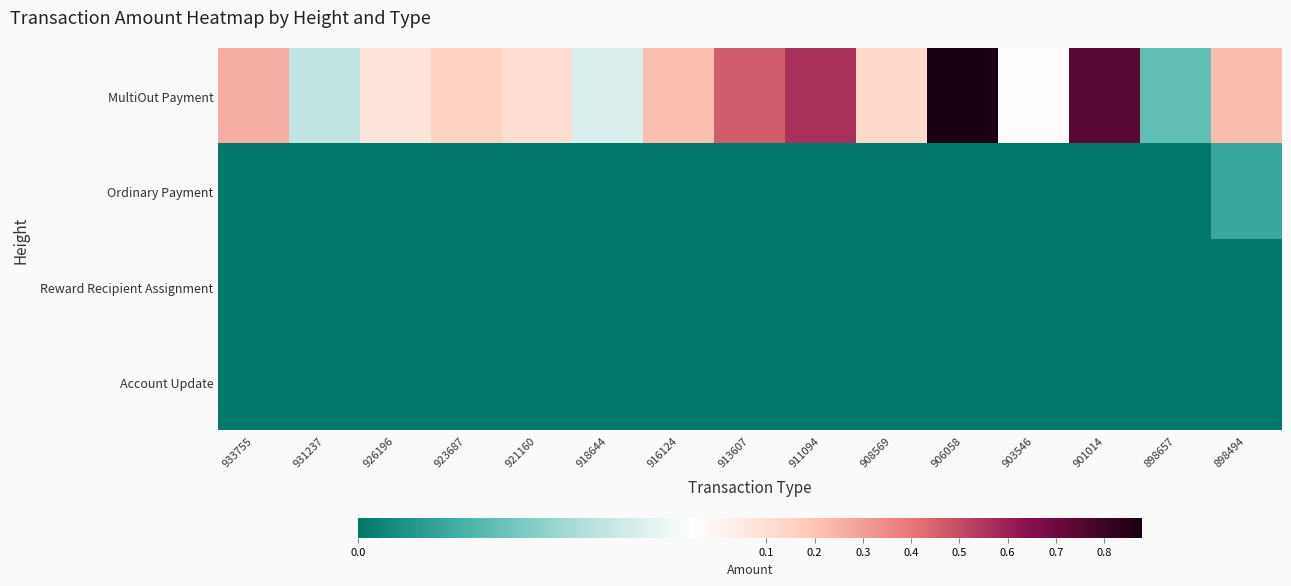

Reading left to right, list all the values displayed in this chart.

MultiOut Payment: 933755=0.3	931237=0.0	926196=0.1	923687=0.2	921160=0.1	918644=0.0	916124=0.2	913607=0.5	911094=0.6	908569=0.1	906058=0.9	903546=0.1	901014=0.7	898657=0.0	898494=0.2
Ordinary Payment: 933755=0.0	931237=0.0	926196=0.0	923687=0.0	921160=0.0	918644=0.0	916124=0.0	913607=0.0	911094=0.0	908569=0.0	906058=0.0	903546=0.0	901014=0.0	898657=0.0	898494=0.0
Reward Recipient Assignment: 933755=0.0	931237=0.0	926196=0.0	923687=0.0	921160=0.0	918644=0.0	916124=0.0	913607=0.0	911094=0.0	908569=0.0	906058=0.0	903546=0.0	901014=0.0	898657=0.0	898494=0.0
Account Update: 933755=0.0	931237=0.0	926196=0.0	923687=0.0	921160=0.0	918644=0.0	916124=0.0	913607=0.0	911094=0.0	908569=0.0	906058=0.0	903546=0.0	901014=0.0	898657=0.0	898494=0.0